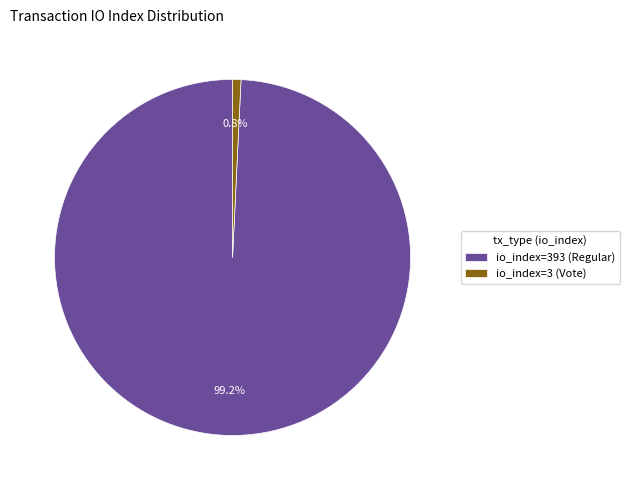

True or false: io_index=393 (Regular) accounts for 89% of the total.

False